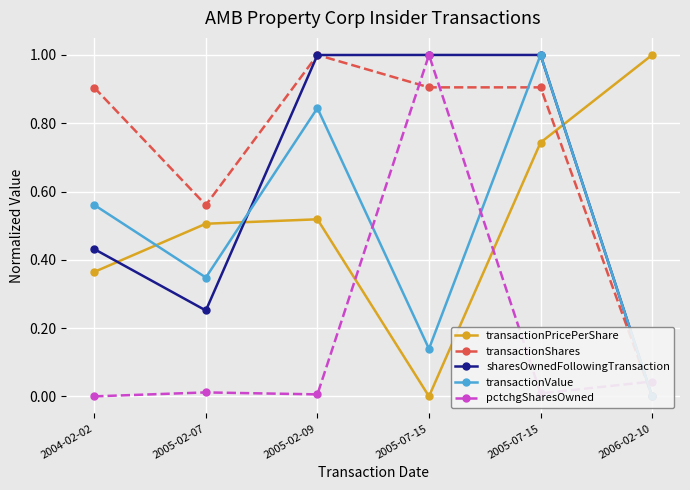

What is the highest value of the pctchgSharesOwned series?

1.0